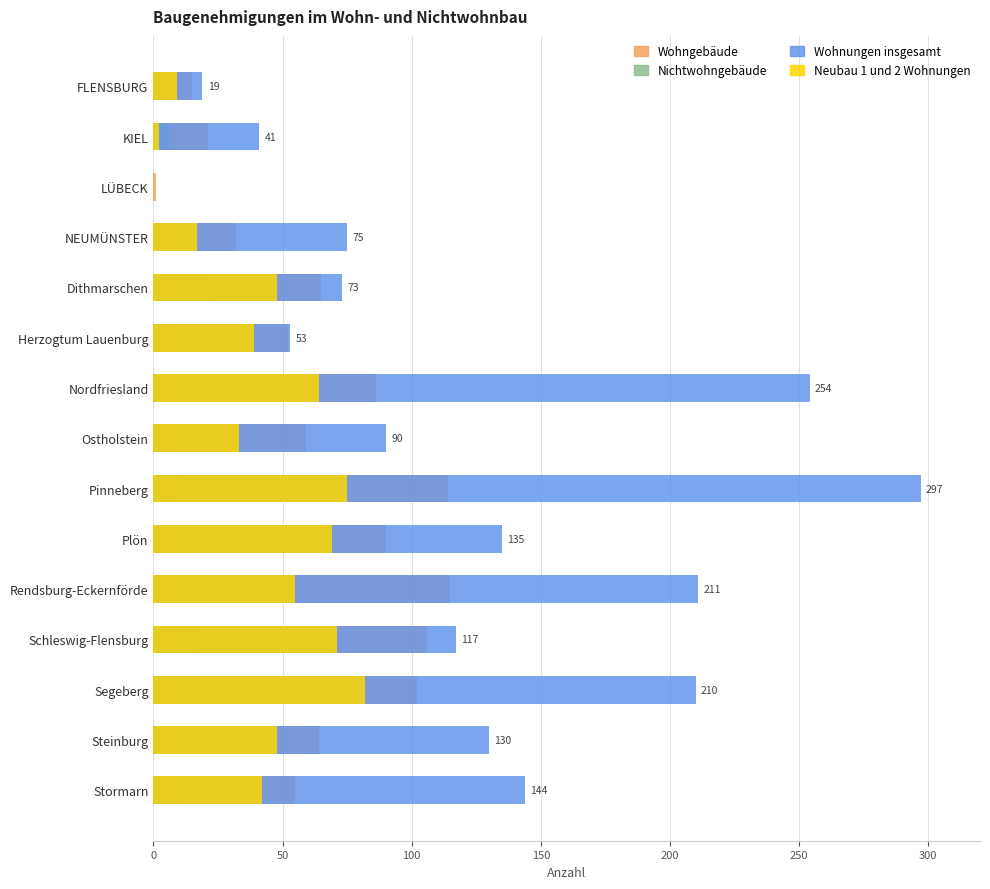

Which series changed the most between Dithmarschen and Nordfriesland?

Wohnungen insgesamt